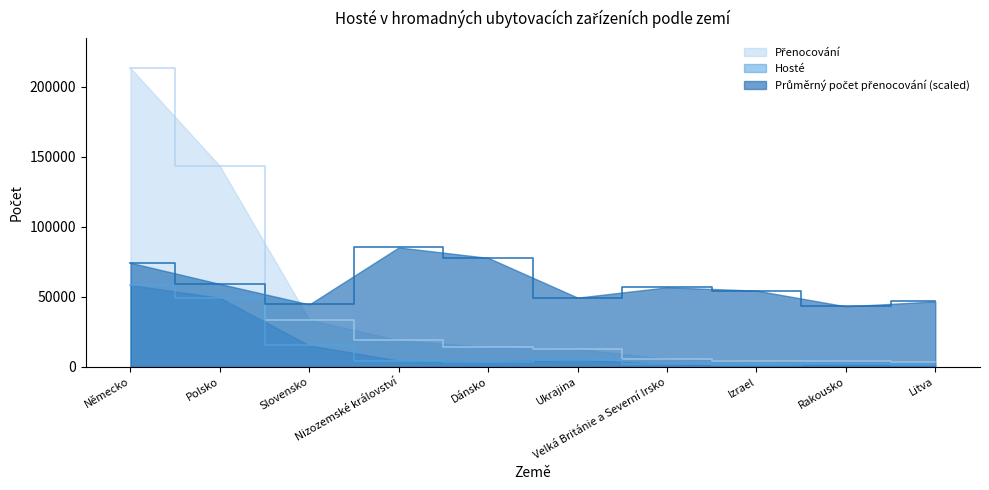

Between Polsko and Dánsko, which series saw the biggest shift?

Přenocování